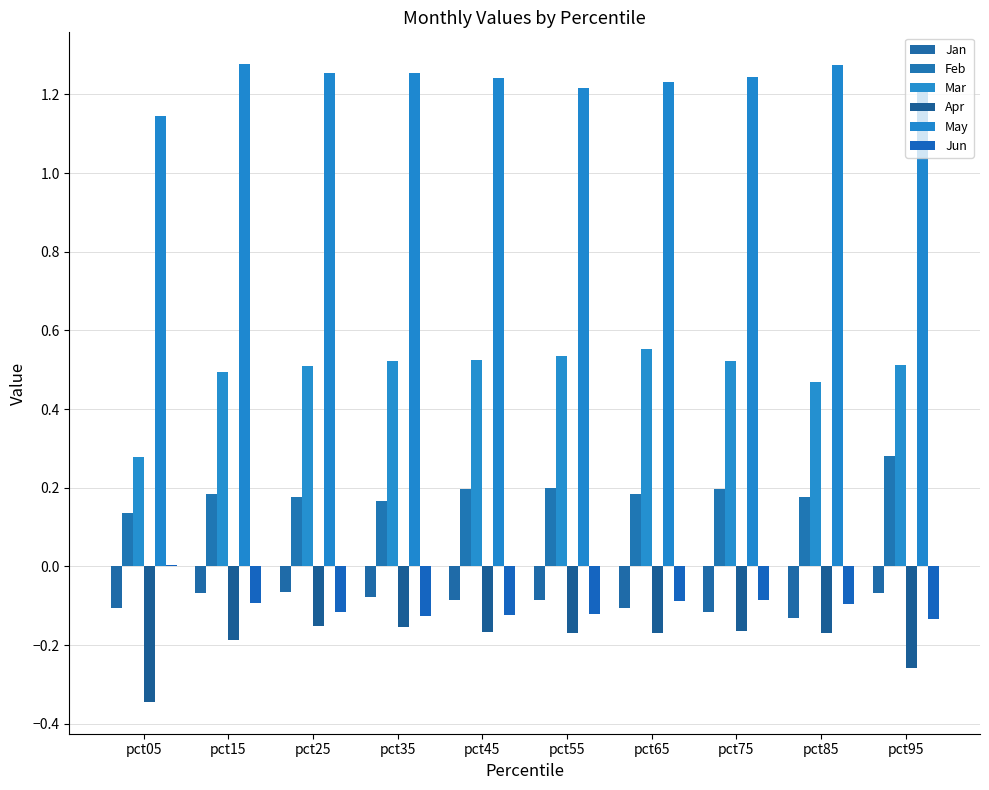

Does the chart contain stacked bars?

No